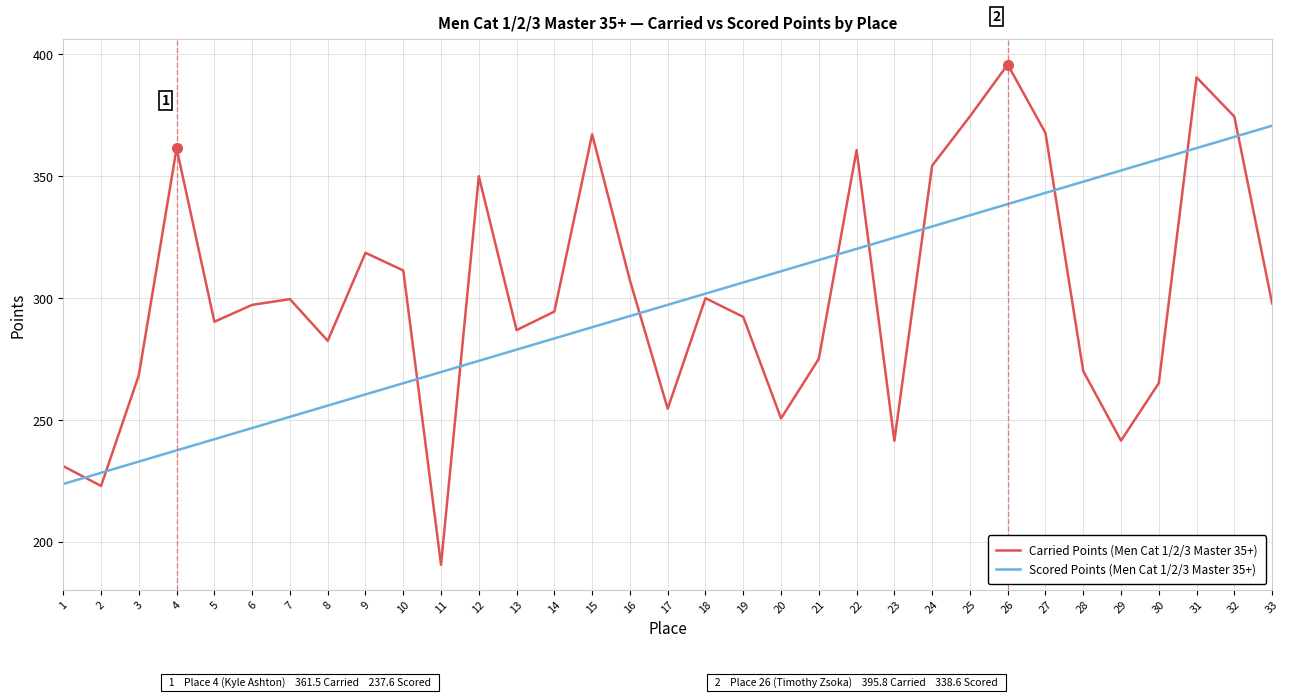

At which label does Scored Points (Men Cat 1/2/3 Master 35+) first exceed 297?

17